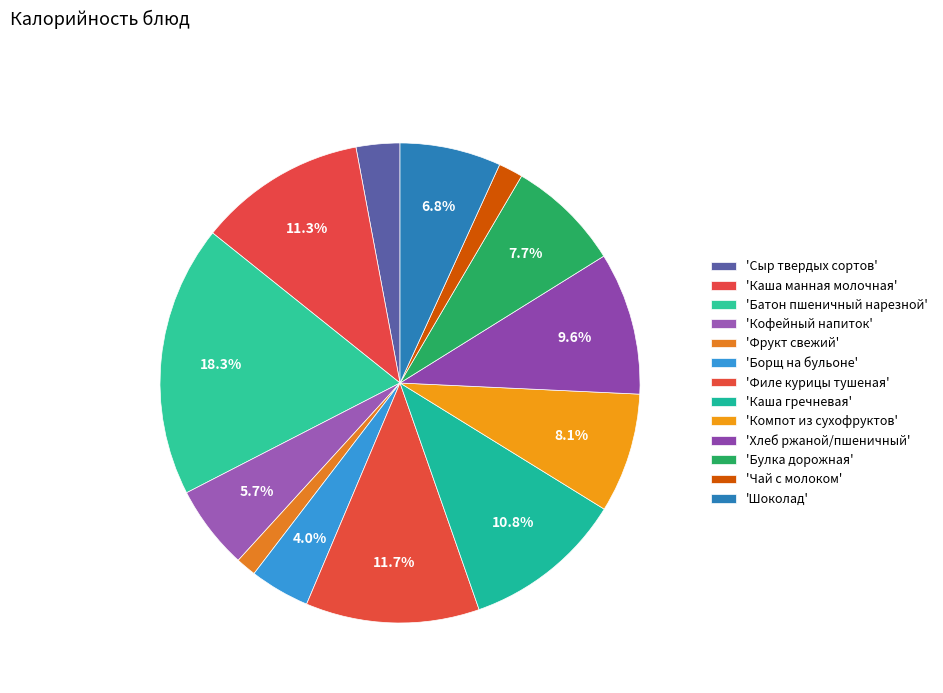

To the nearest percent, what is the difference between the largest and smallest slice percentages?

17%